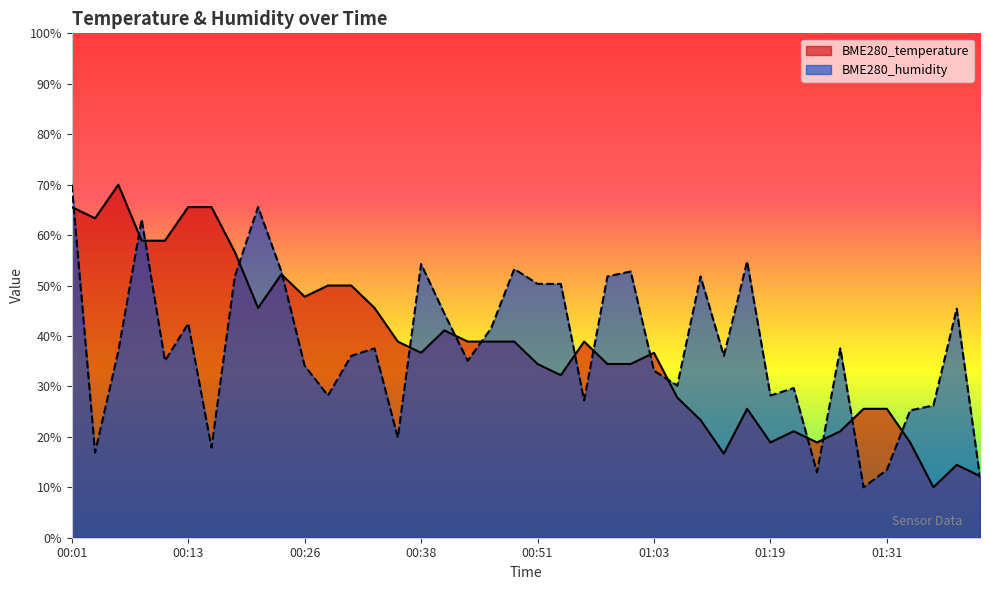

At which label does BME280_humidity reach its peak?

00:01